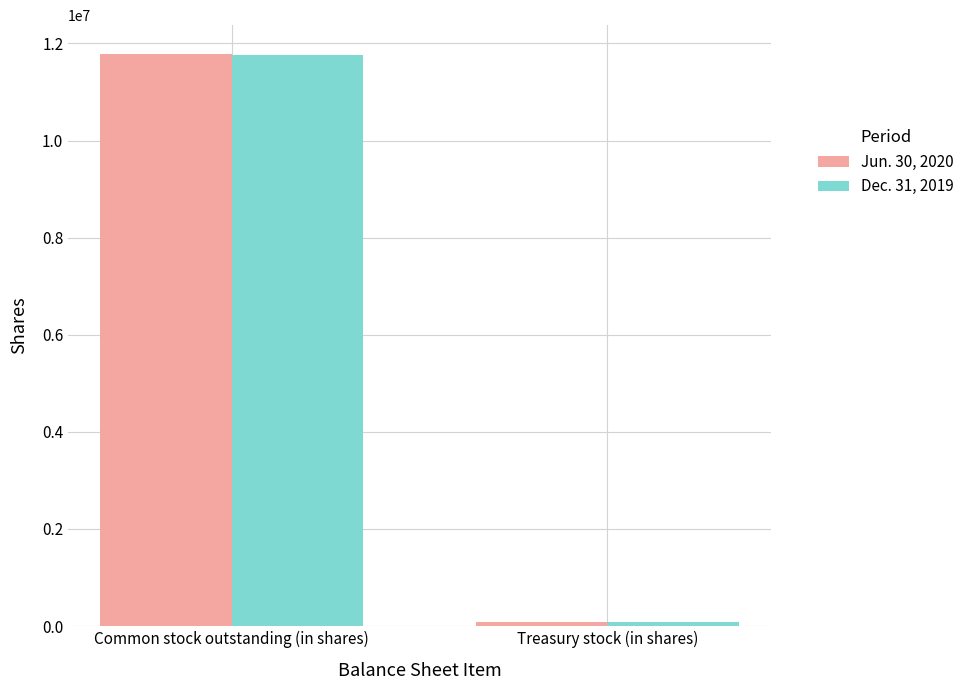

What is the label of the 2nd bar from the right?

Common stock outstanding (in shares)